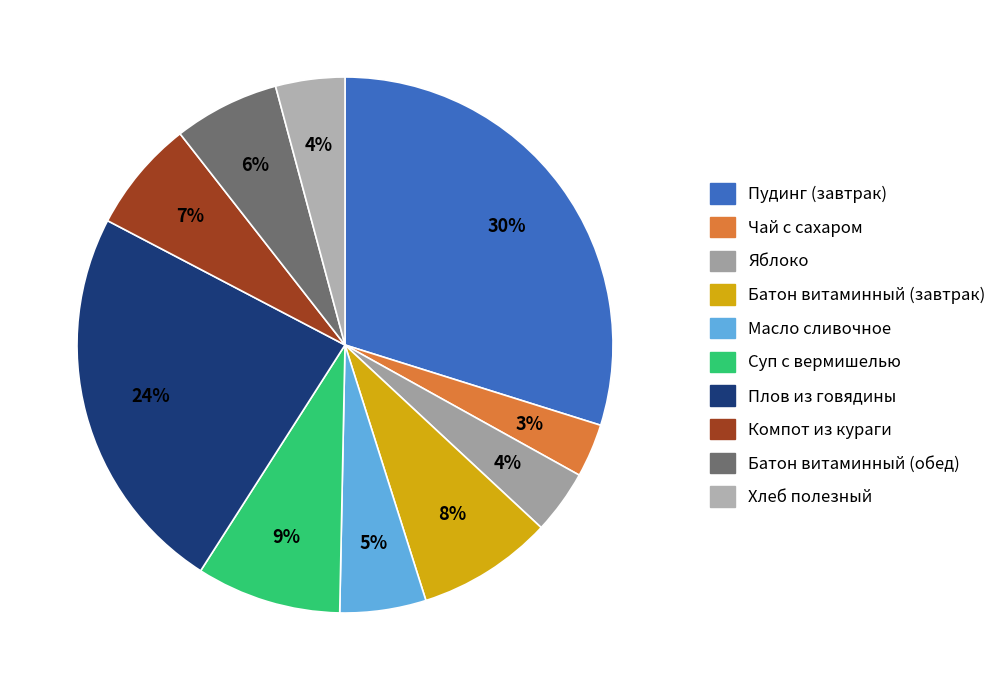

The Компот из кураги slice represents 7% of the pie. True or false?

True